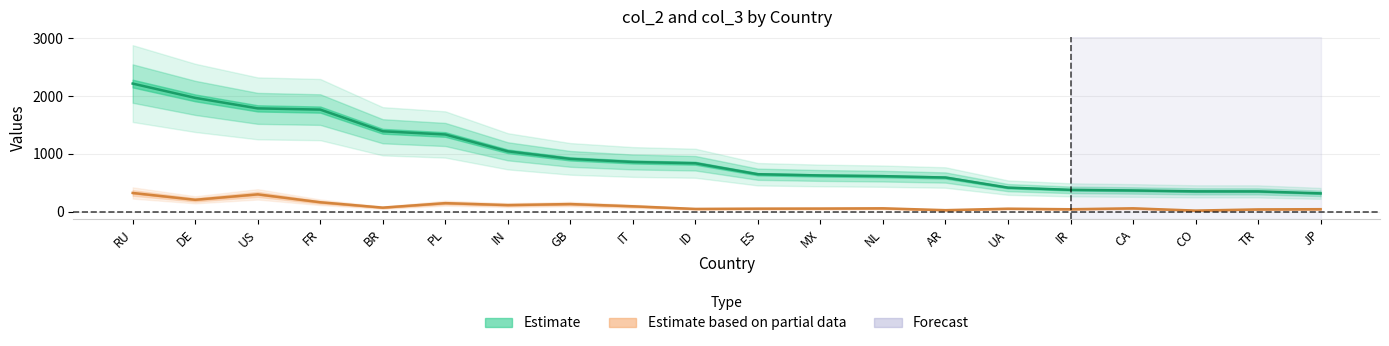

Reading right to left, transcribe all the data shown in this chart.

col_2: 316.1	350.2	351.0	366.3	377.2	415.4	590.4	613.9	625.9	647.2	837.3	859.3	912.7	1043.9	1335.1	1390.8	1765.9	1787.0	1968.7	2216.1
col_3: 42.1	38.4	18.0	57.0	41.2	50.5	25.3	57.2	53.3	51.5	46.7	92.5	130.8	113.2	146.7	69.2	162.1	299.1	204.9	323.2